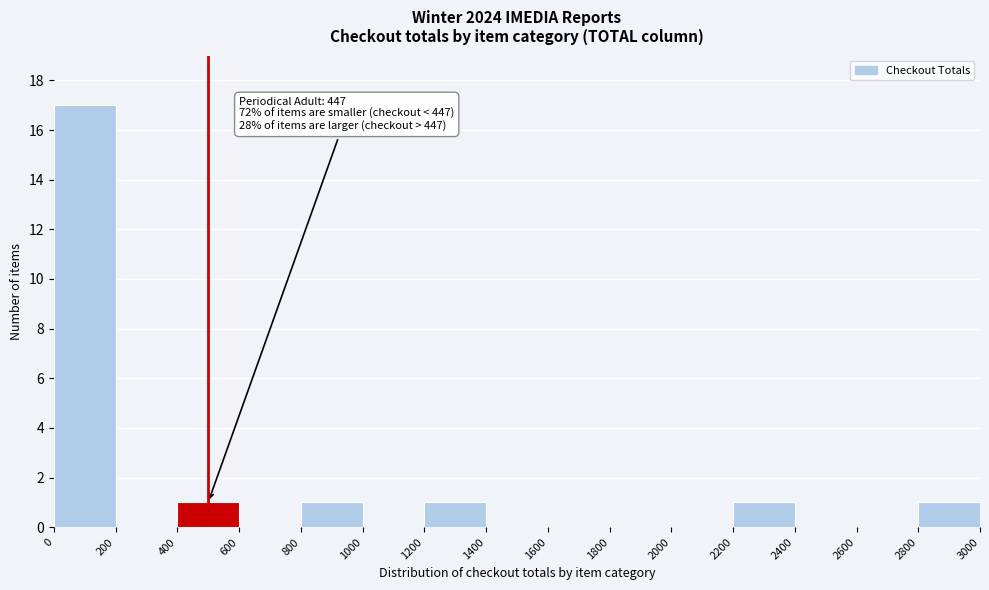

Which range on the x-axis has the tallest bar?

0 to 200